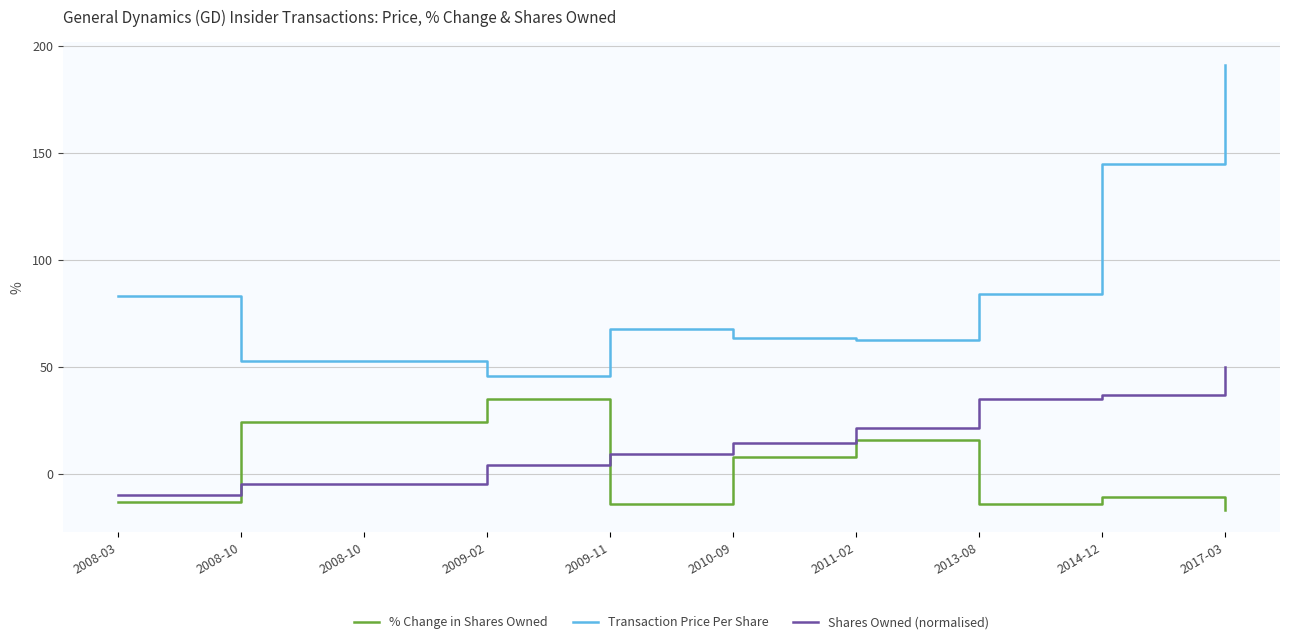

How many lines are shown in the chart?

3